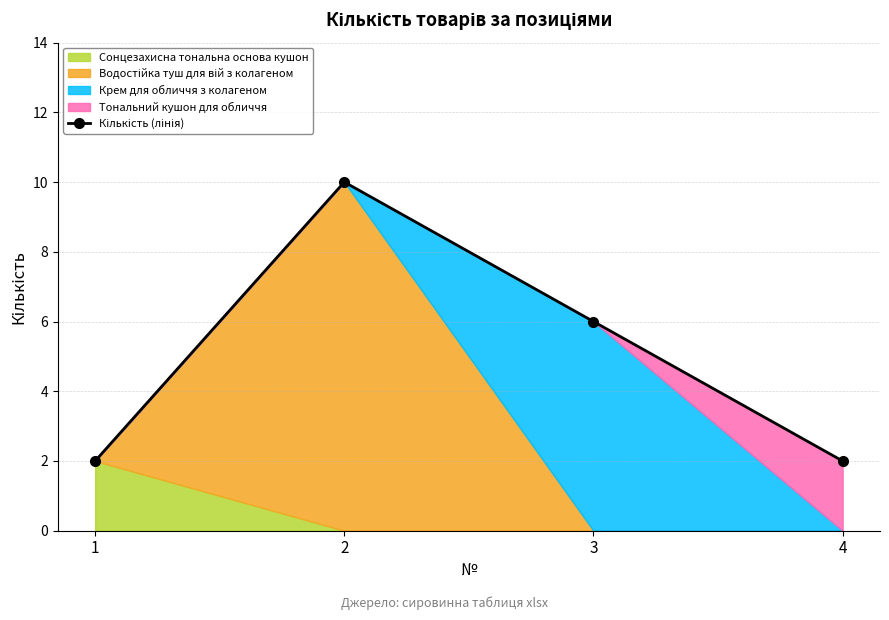

Approximately how many times larger is the value at 2 compared to 3?

1.7